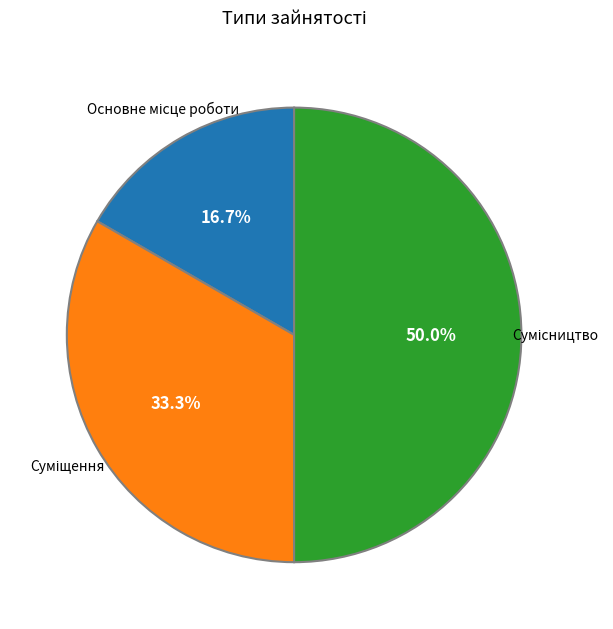

How many segments does this pie chart have?

3